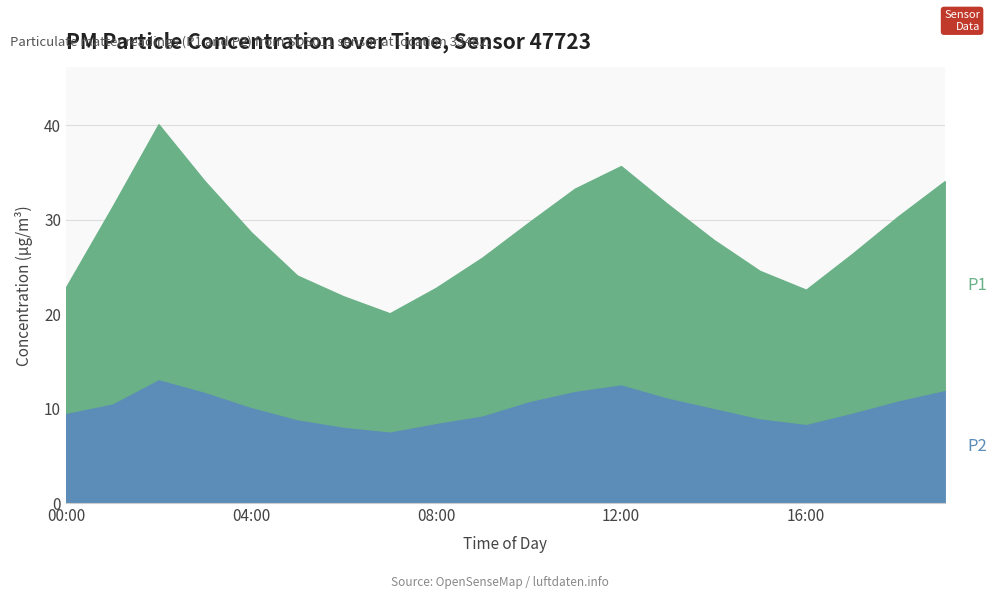

At which label is P1 closest to 19?

10:00